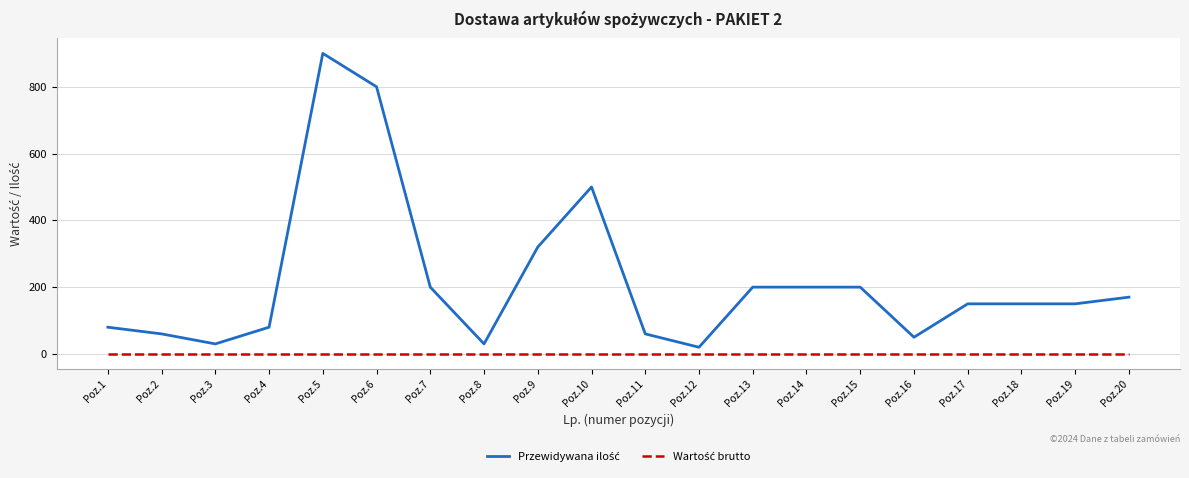

How many series are shown in this chart?

2